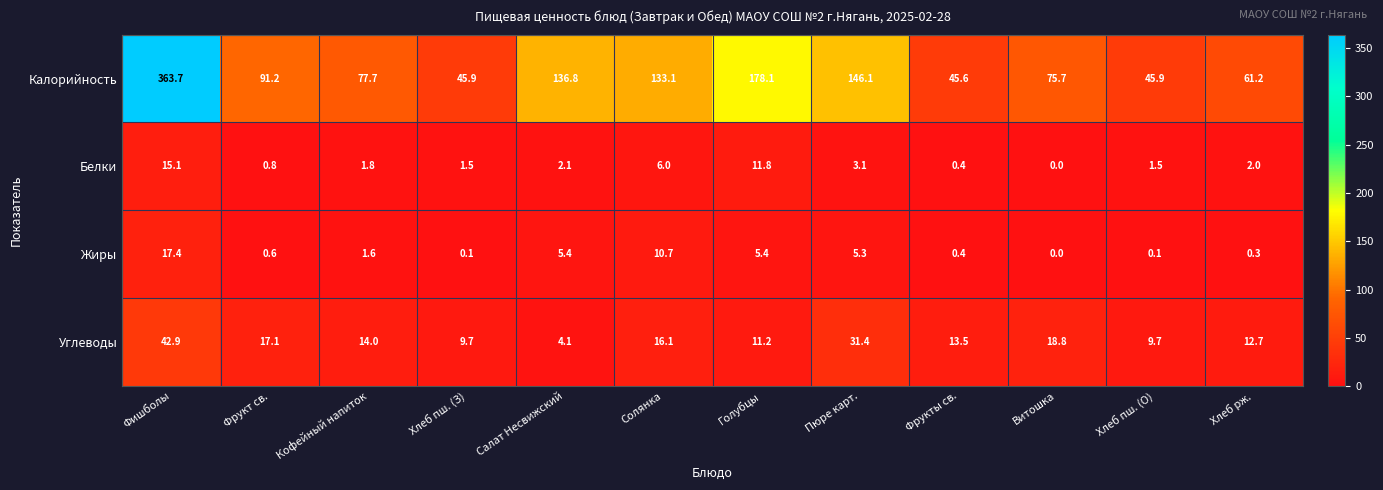

Is it true that Калорийность equals 45.9 at Хлеб пш. (О)?

True